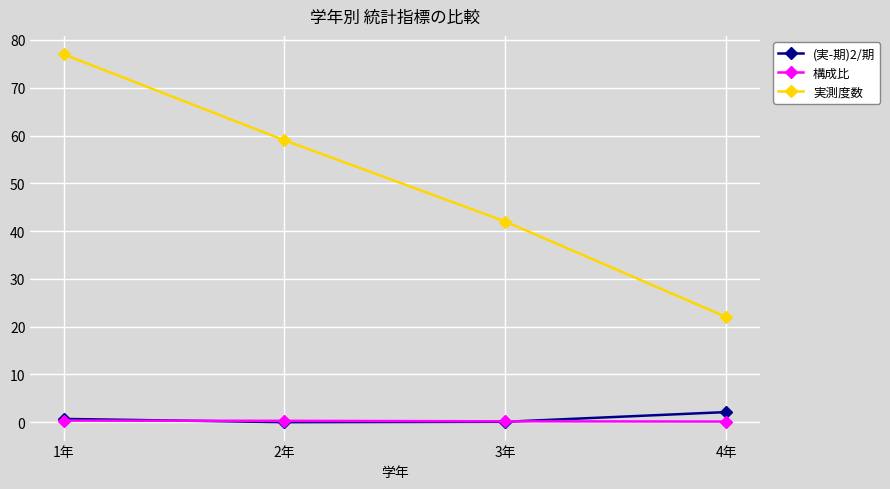

What position from the right is 1年?

4